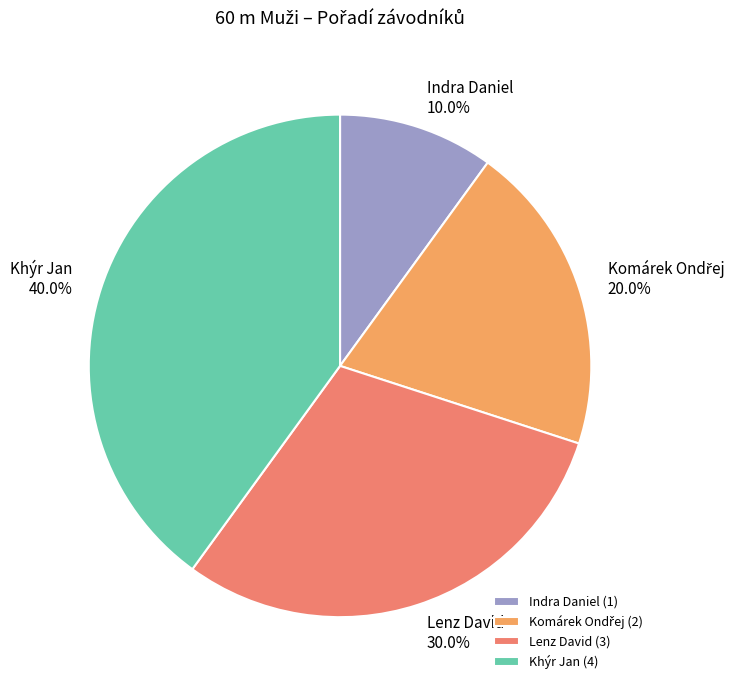

To the nearest percent, what percentage of the pie is Lenz David?

30%